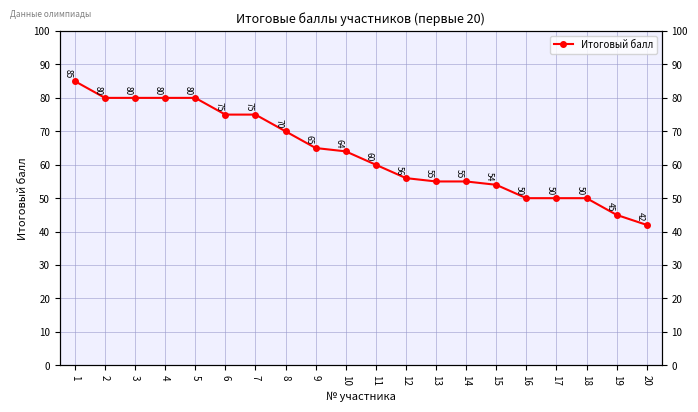

What is the value of the 10th point from the left?

64